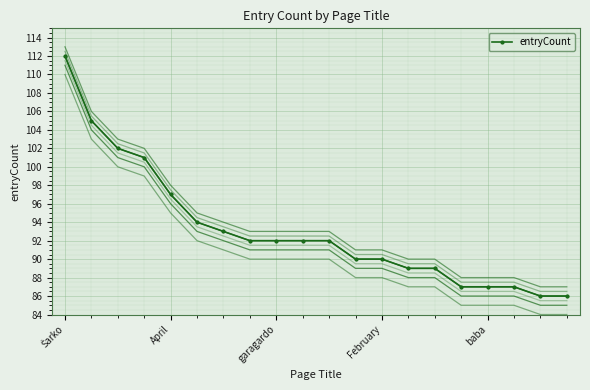

What is the sum of the entryCount values at 10 and 12?

182